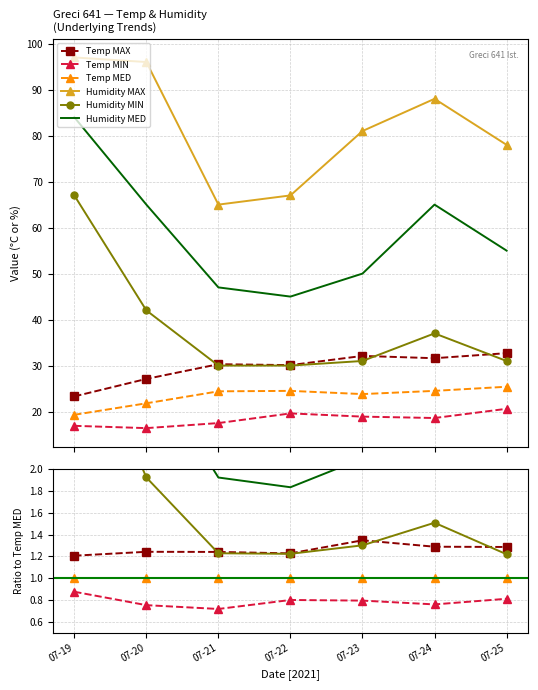

Reading left to right, what are all the values shown in this chart?

Temp MAX: 1.2	1.2	1.2	1.2	1.3	1.3	1.3
Temp MIN: 0.9	0.8	0.7	0.8	0.8	0.8	0.8
Temp MED: 1.0	1.0	1.0	1.0	1.0	1.0	1.0
Humidity MAX: 5.0	4.4	2.7	2.7	3.4	3.6	3.1
Humidity MIN: 3.5	1.9	1.2	1.2	1.3	1.5	1.2
Humidity MED: 4.4	3.0	1.9	1.8	2.1	2.7	2.2